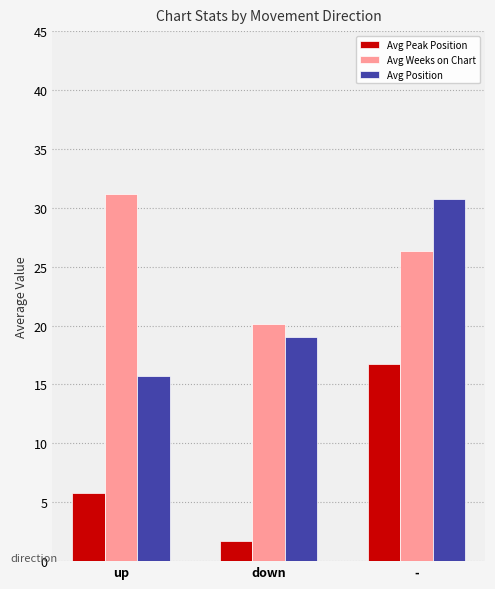

What is the spread (max minus min) of values at up?

25.4